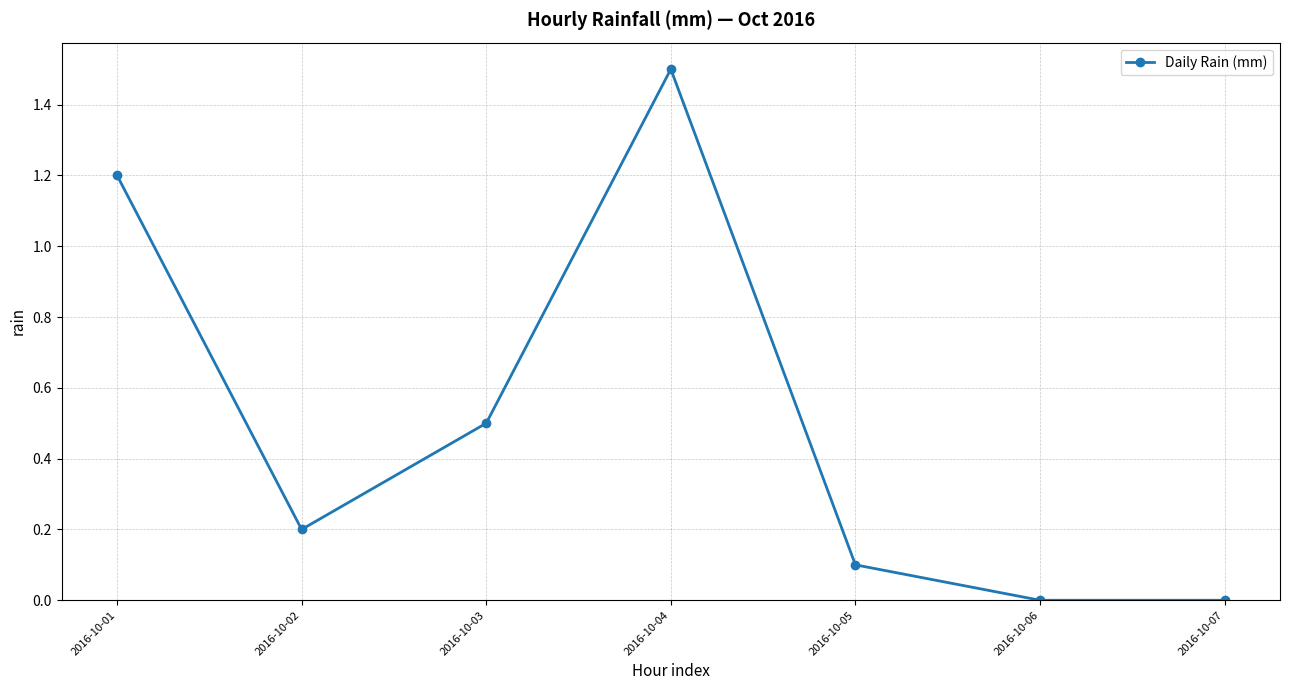

True or false: there are more than 0 points higher than both neighbors.

True